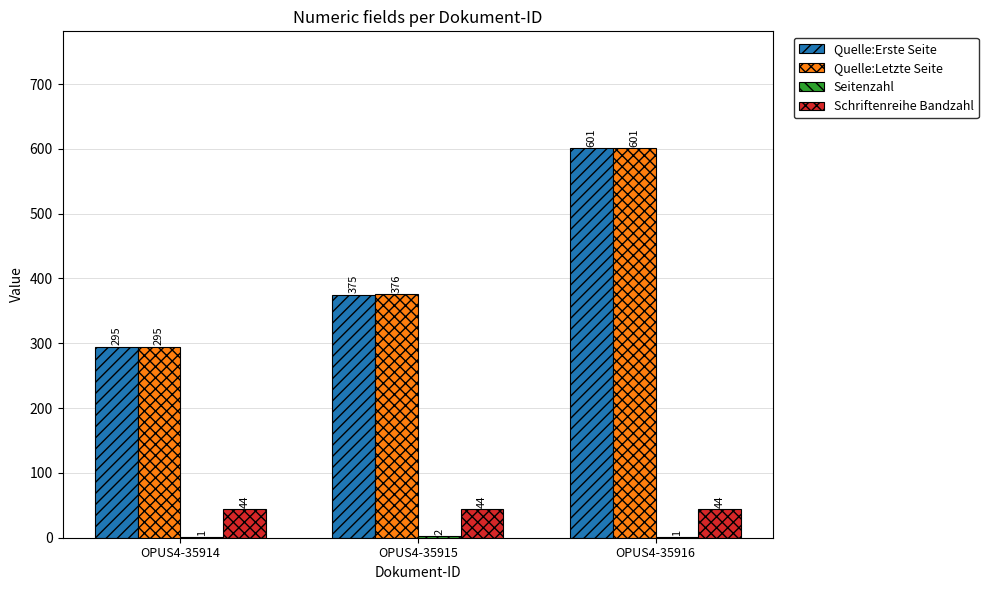

Which series has the largest total across all categories?

Quelle:Letzte Seite